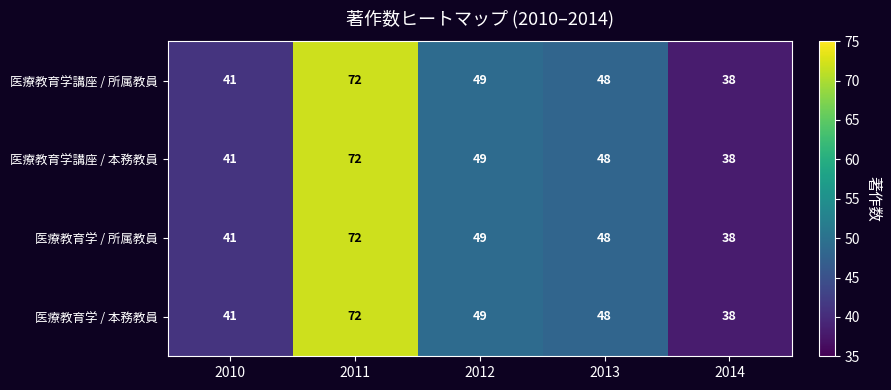

Is it true that 医療教育学講座 / 本務教員 equals 41 at 2010?

True